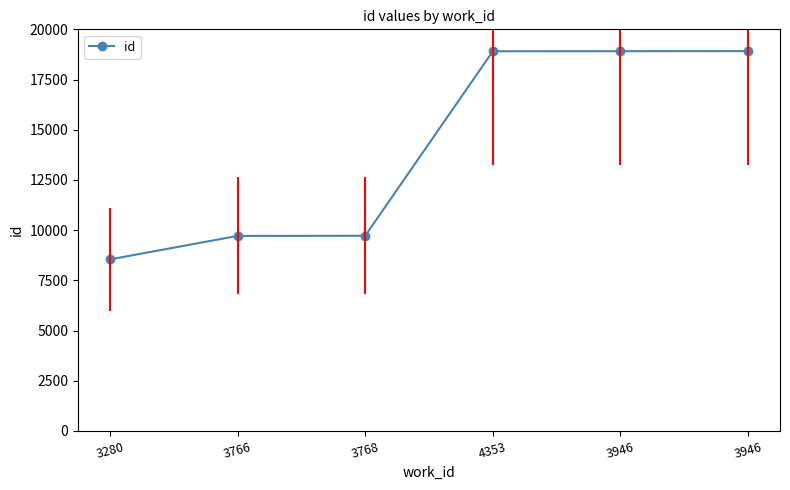

At which category does the chart reach its minimum across all series?

3280